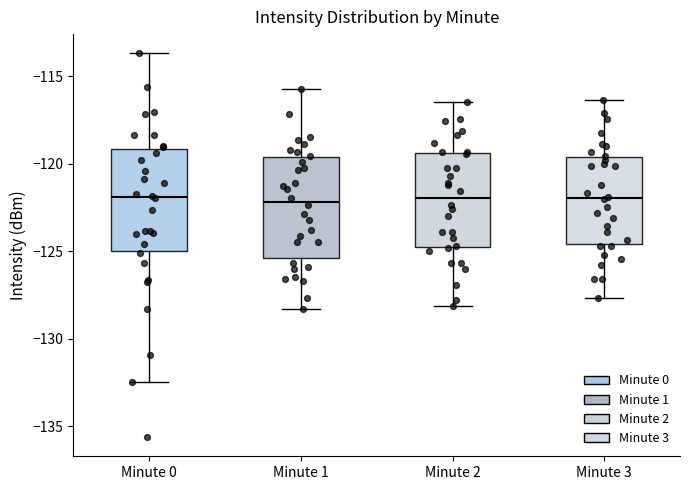

Where does the median line of the box for Minute 1 sit on the y-axis? The values are not printed on the chart, so give them approximately, as read against the axis.

-122.0